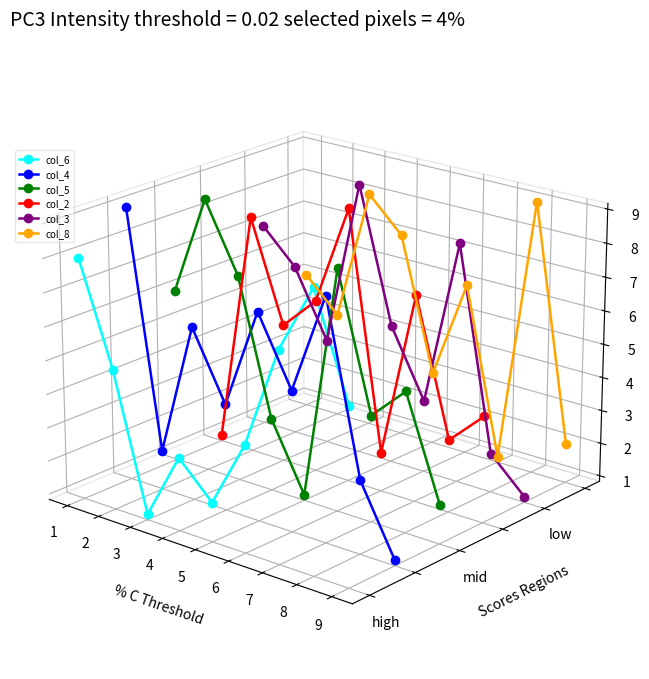

What are all the series names shown in the legend?

col_6, col_4, col_5, col_2, col_3, col_8